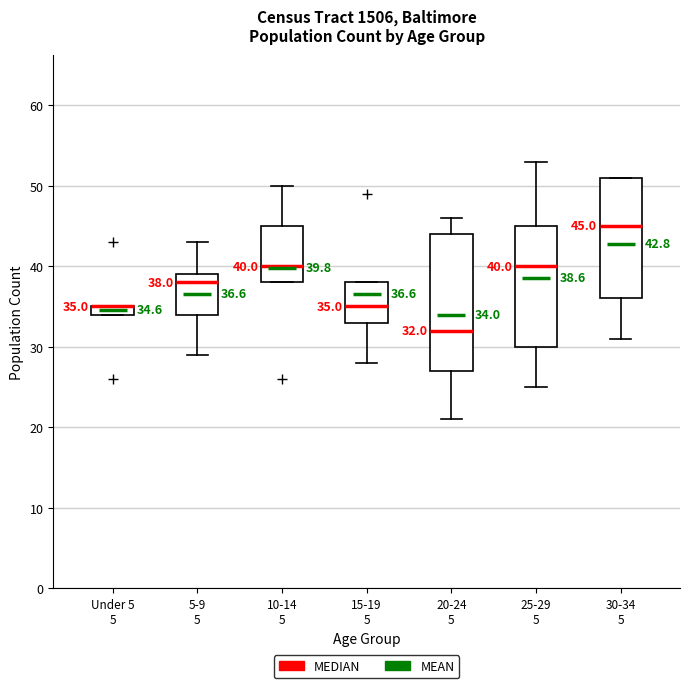

Which box is the tallest, from its lower edge to its upper edge?

20-24 5